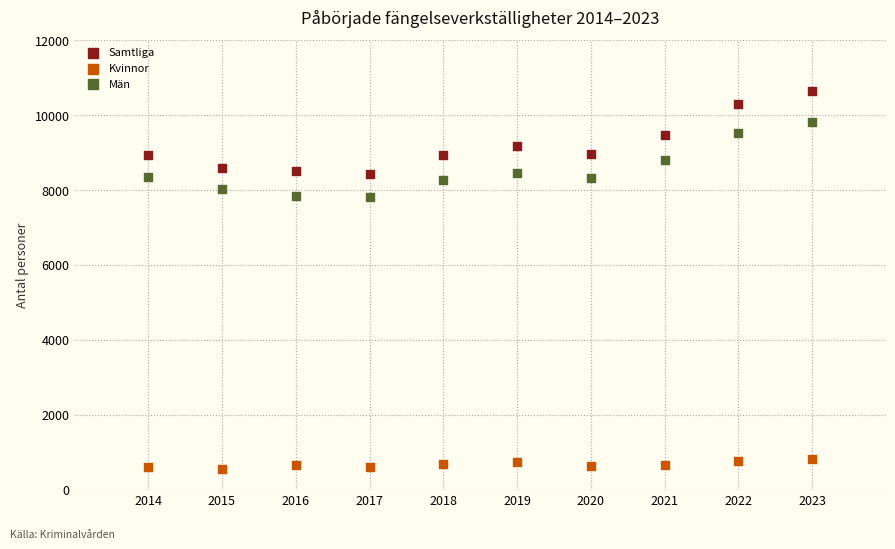

Across all data points, what is the range of X values (max minus min)?

9